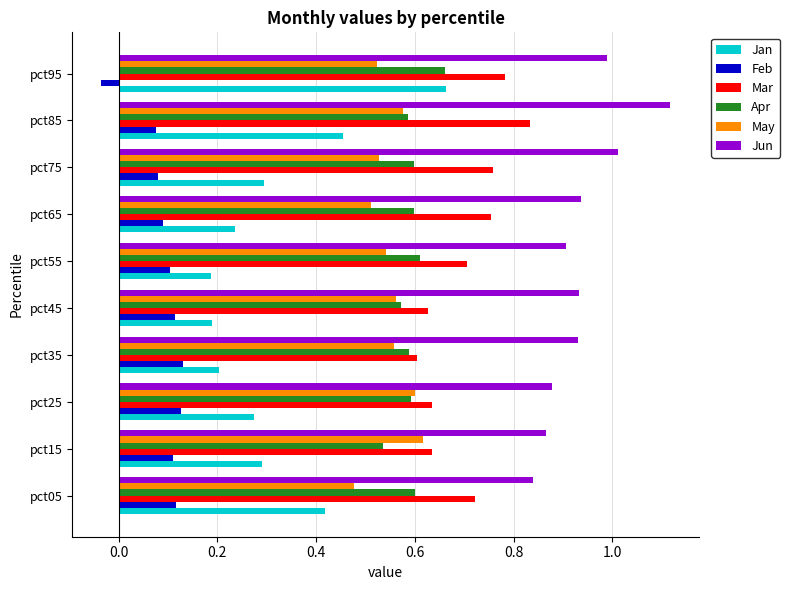

At which label does Jan reach its peak?

pct95